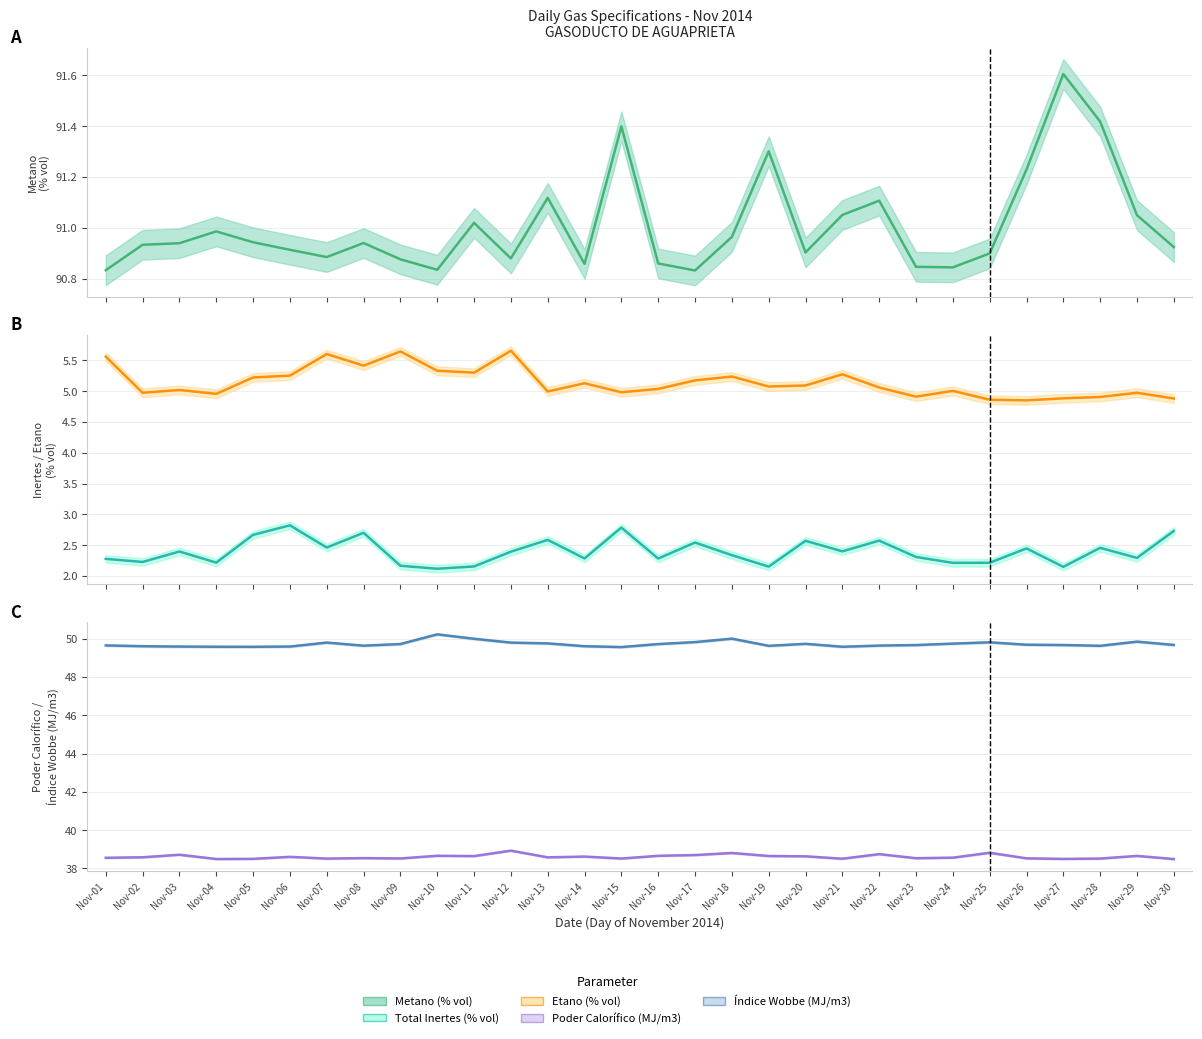

At which category does the chart reach its peak across all series?

Nov-27